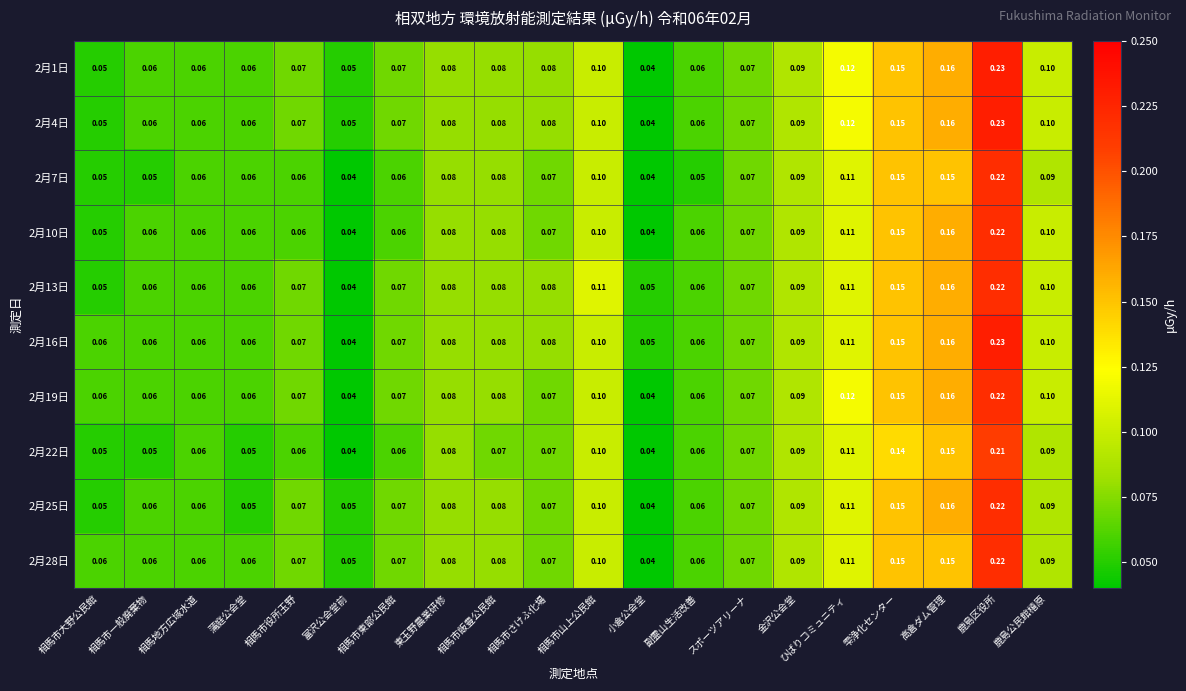

Which category has the highest value across all series?

鹿島区役所